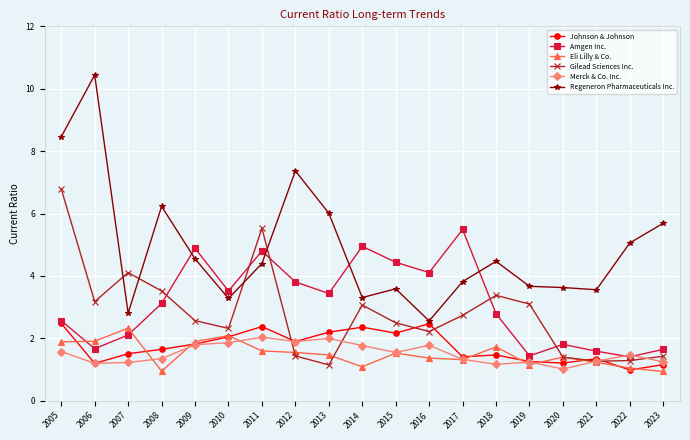

Is it true that Johnson & Johnson equals 1.4 at 2022?

False